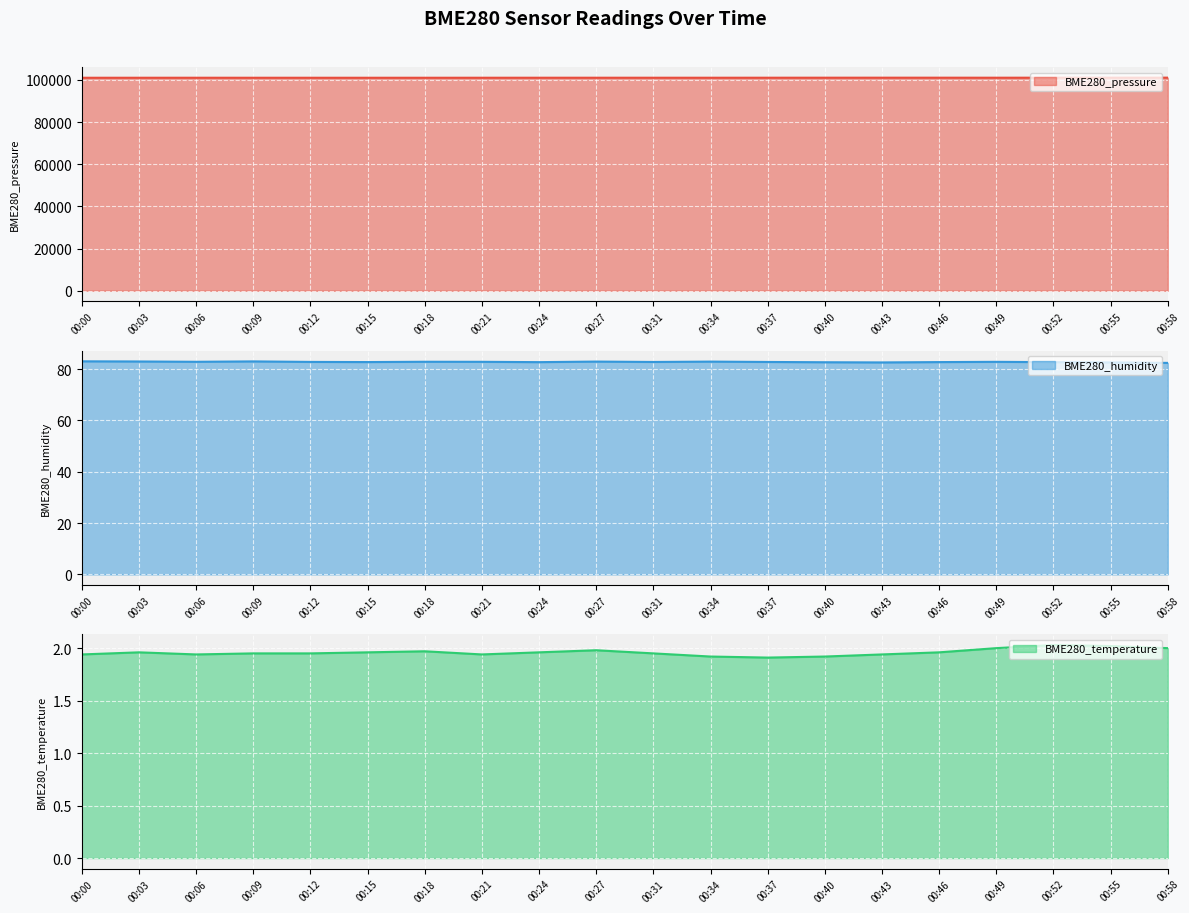

True or false: BME280_pressure has a value of 101054.6 at 00:21.

True